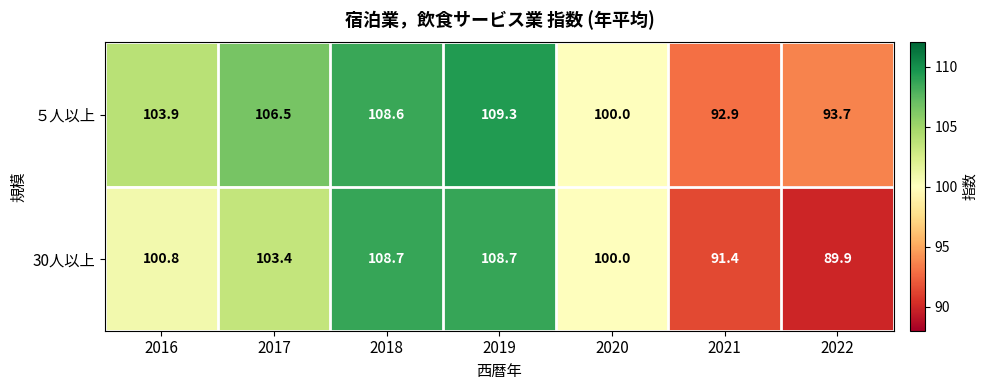

Which category has the highest value across all series?

2019